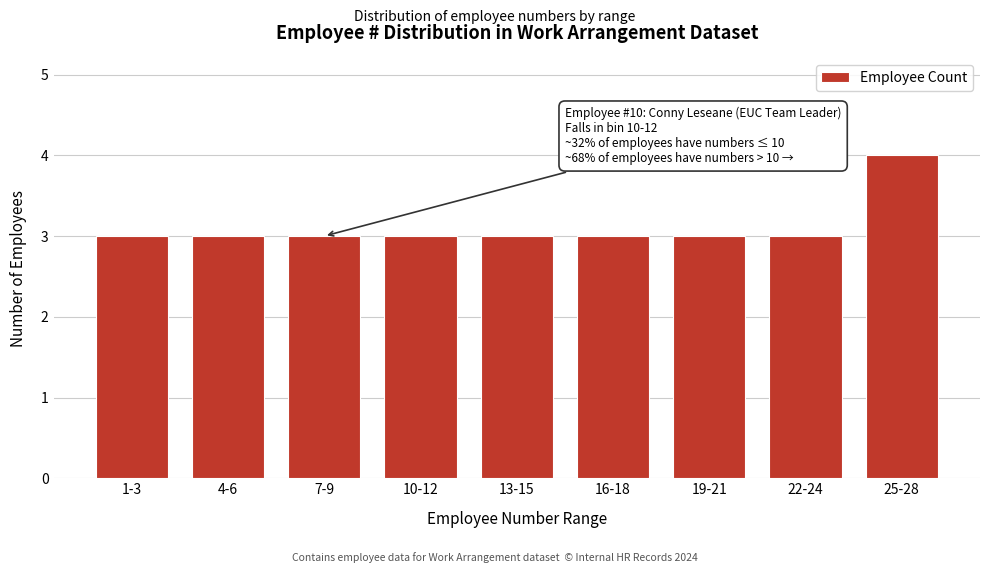

Reading left to right, transcribe all the data shown in this chart.

1-3=3	4-6=3	7-9=3	10-12=3	13-15=3	16-18=3	19-21=3	22-24=3	25-28=4